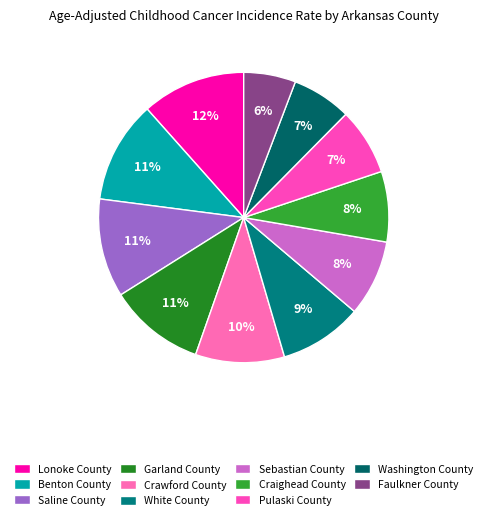

Does Craighead County account for over 50% of the chart?

No